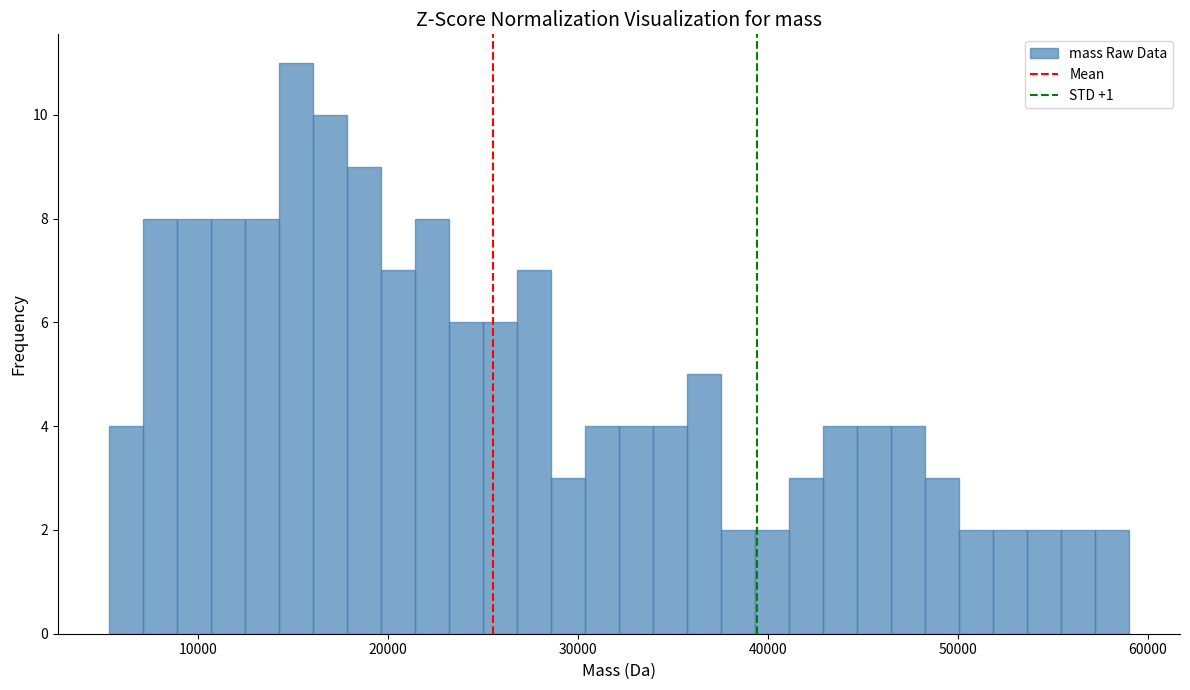

Around what value on the x-axis is the tallest bar? Give the approximate position of its centre, as read against the axis.

15000